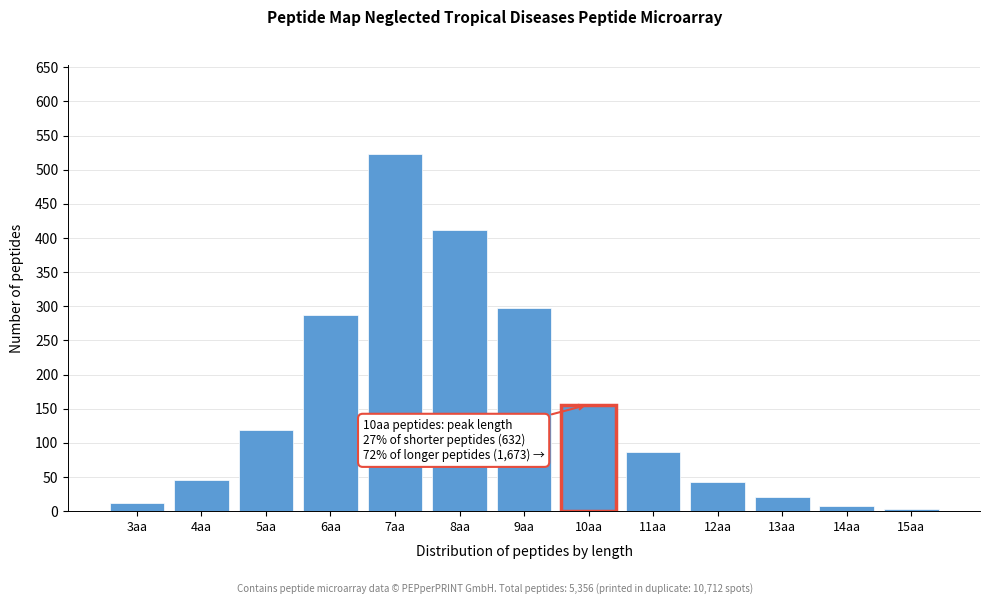

The value at 4aa is 45. True or false?

True